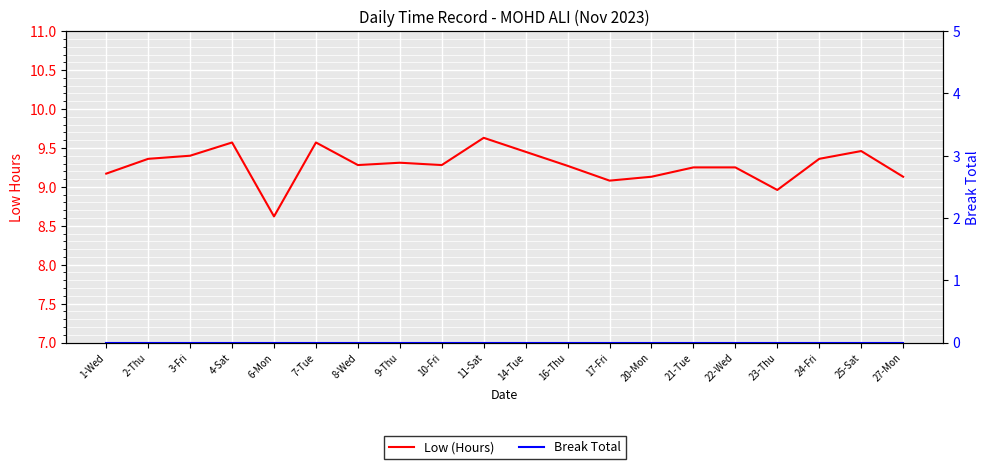

Between 4-Sat and 8-Wed, which series saw the biggest shift?

Low (Hours)